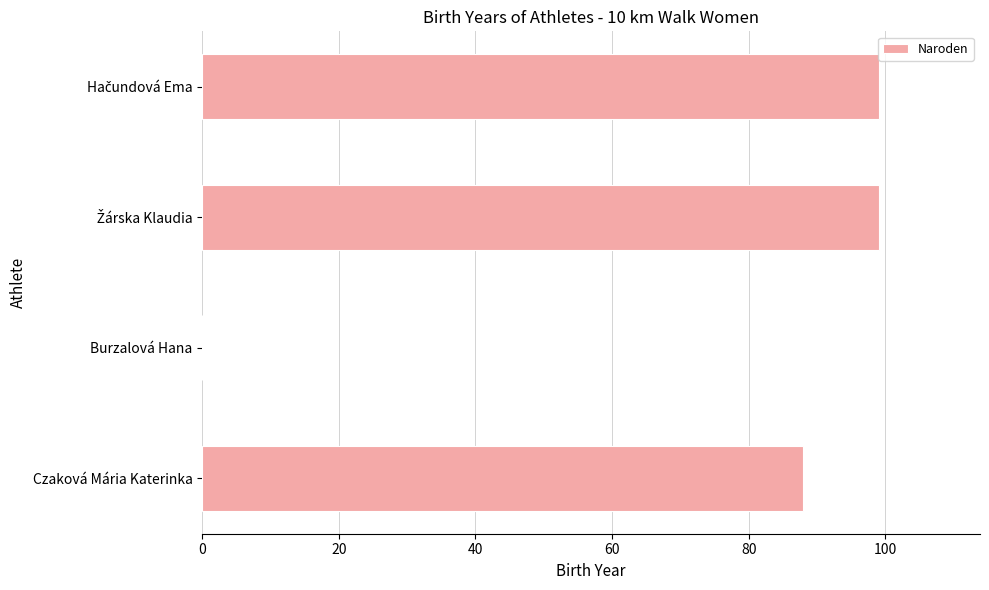

What is the greatest value displayed?

99